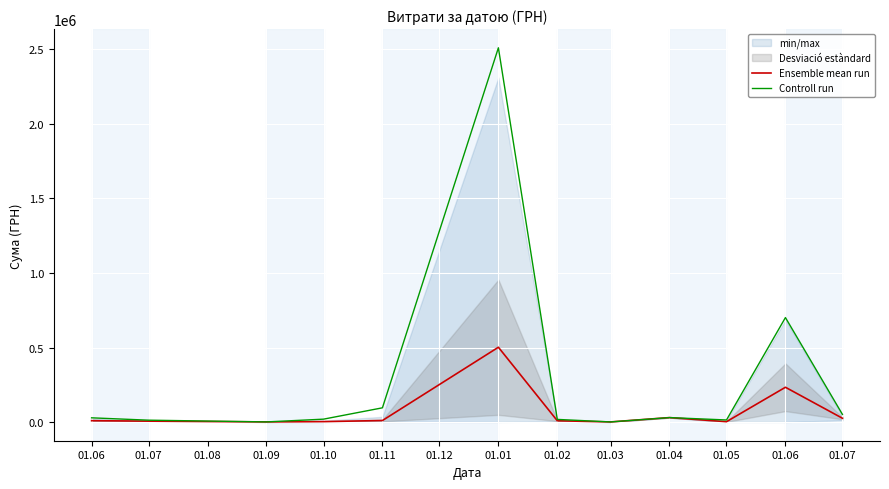

True or false: Controll run has a value of 25473.7 at 01.07.

False